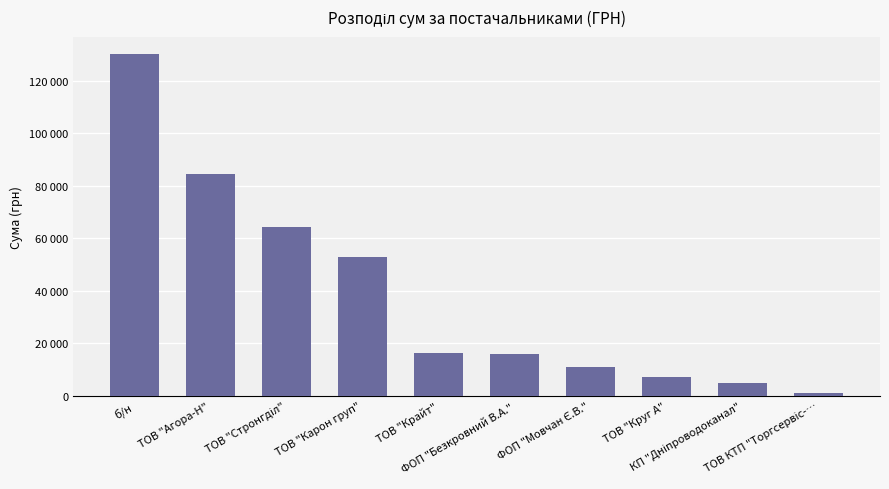

Are the bars horizontal?

No